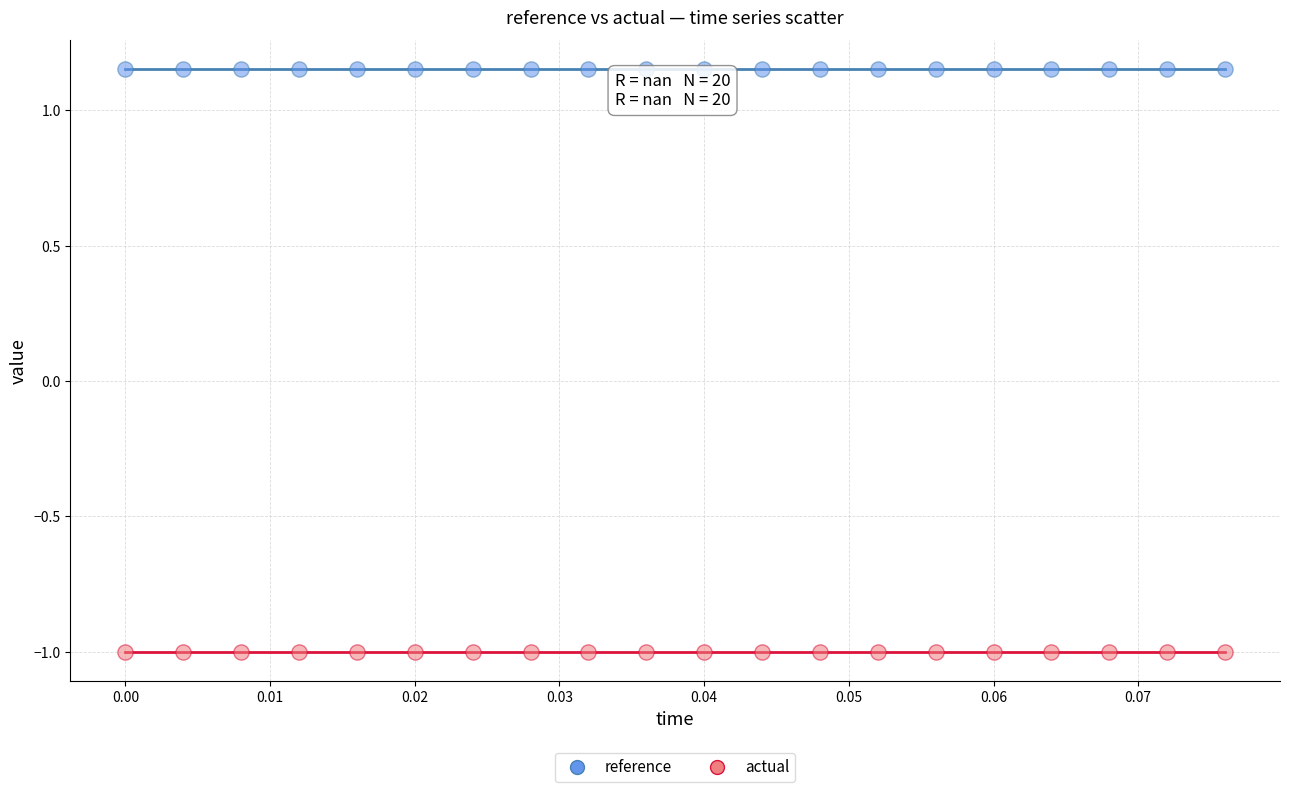

Which series reaches the maximum Y coordinate?

reference